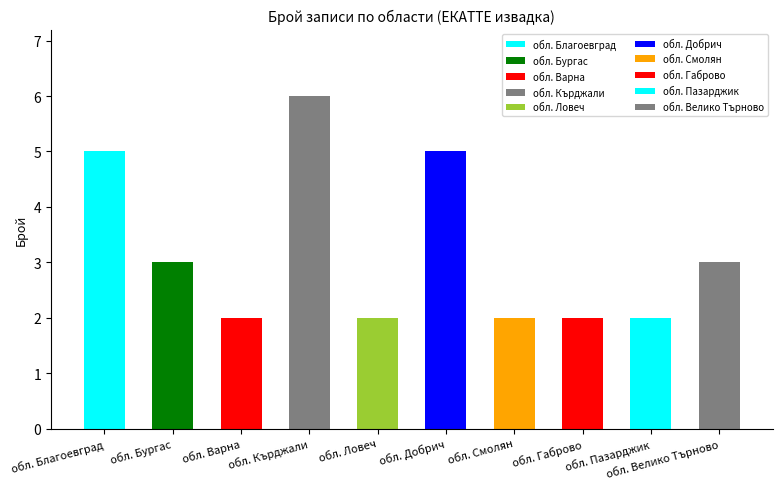

Between обл. Кърджали and обл. Добрич, which is larger?

обл. Кърджали